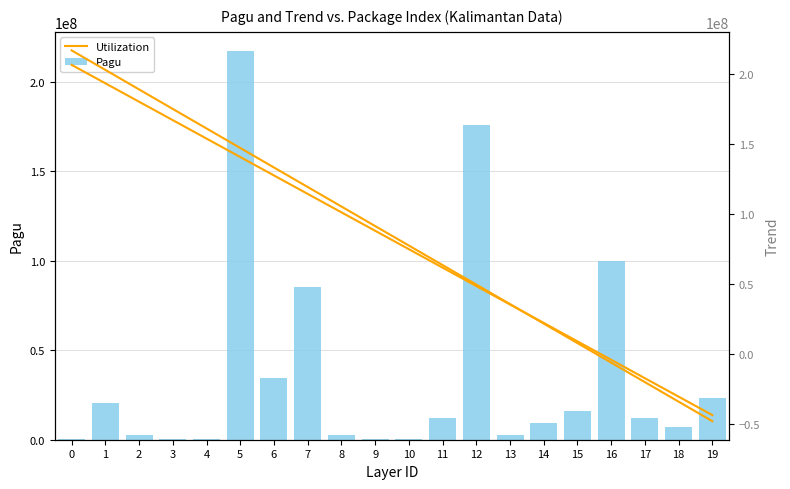

Which series changed the most between 6 and 19?

Utilization